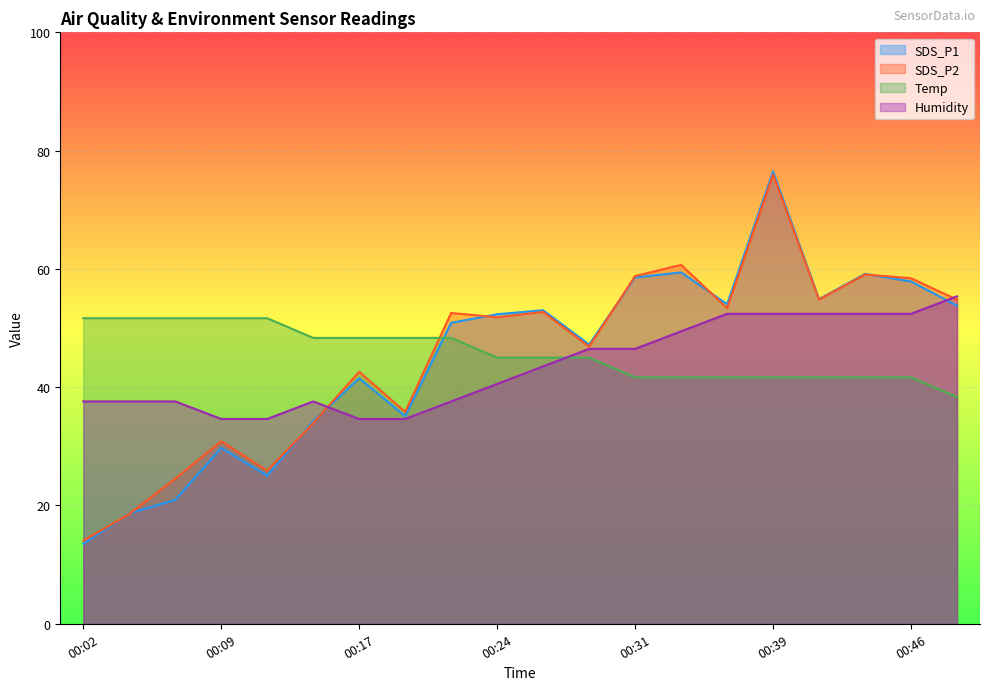

Reading left to right, extract all data points from this chart.

SDS_P1: 00:02=13.5	00:04=18.6	00:07=20.9	00:09=29.7	00:12=25.0	00:14=34.3	00:17=41.5	00:19=35.1	00:21=50.9	00:24=52.3	00:26=53.0	00:29=47.2	00:31=58.6	00:34=59.4	00:36=54.0	00:39=76.5	00:41=54.9	00:44=59.2	00:46=57.9	00:49=53.8
SDS_P2: 00:02=14.0	00:04=18.6	00:07=24.5	00:09=30.9	00:12=25.9	00:14=33.9	00:17=42.6	00:19=35.8	00:21=52.5	00:24=51.8	00:26=52.7	00:29=46.9	00:31=58.8	00:34=60.7	00:36=53.4	00:39=76.0	00:41=54.8	00:44=59.1	00:46=58.4	00:49=54.8
Temp: 00:02=51.7	00:04=51.7	00:07=51.7	00:09=51.7	00:12=51.7	00:14=48.3	00:17=48.3	00:19=48.3	00:21=48.3	00:24=45.0	00:26=45.0	00:29=45.0	00:31=41.7	00:34=41.7	00:36=41.7	00:39=41.7	00:41=41.7	00:44=41.7	00:46=41.7	00:49=38.3
Humidity: 00:02=37.6	00:04=37.6	00:07=37.6	00:09=34.6	00:12=34.6	00:14=37.6	00:17=34.6	00:19=34.6	00:21=37.6	00:24=40.6	00:26=43.5	00:29=46.5	00:31=46.5	00:34=49.4	00:36=52.4	00:39=52.4	00:41=52.4	00:44=52.4	00:46=52.4	00:49=55.4